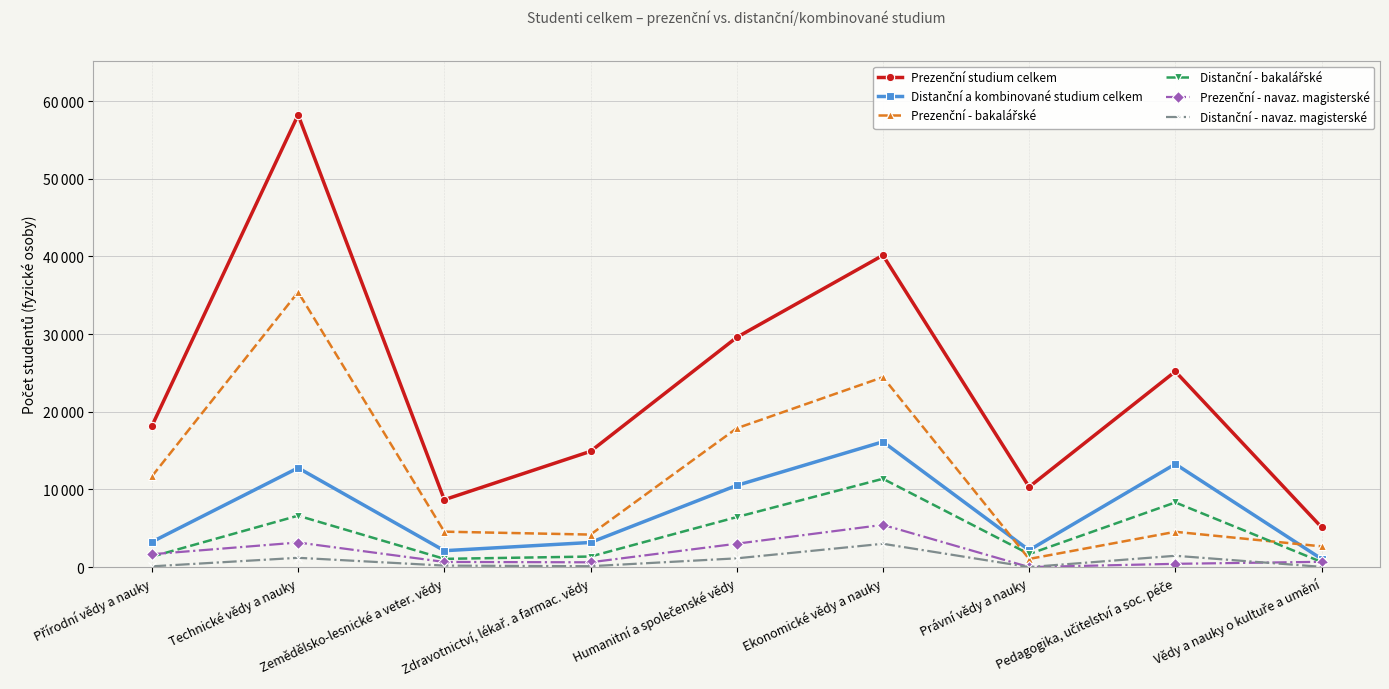

At which label does Prezenční studium celkem reach its minimum?

Vědy a nauky o kultuře a umění